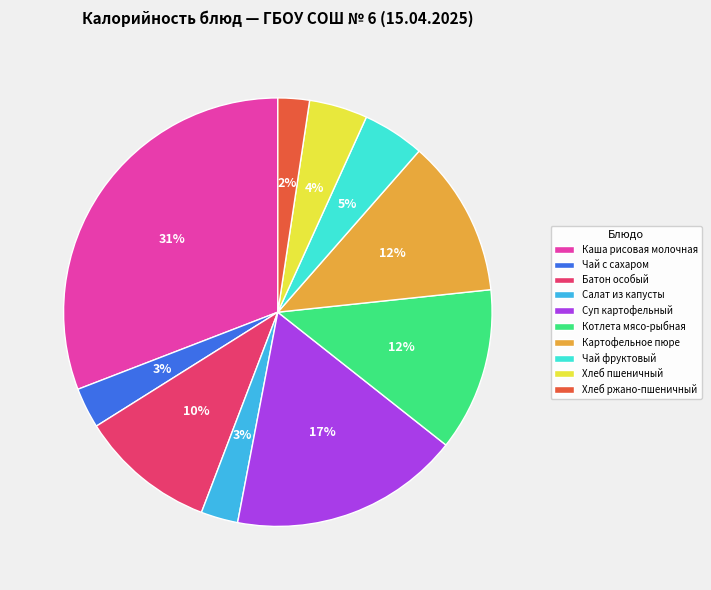

To the nearest percent, what portion does Картофельное пюре represent?

12%